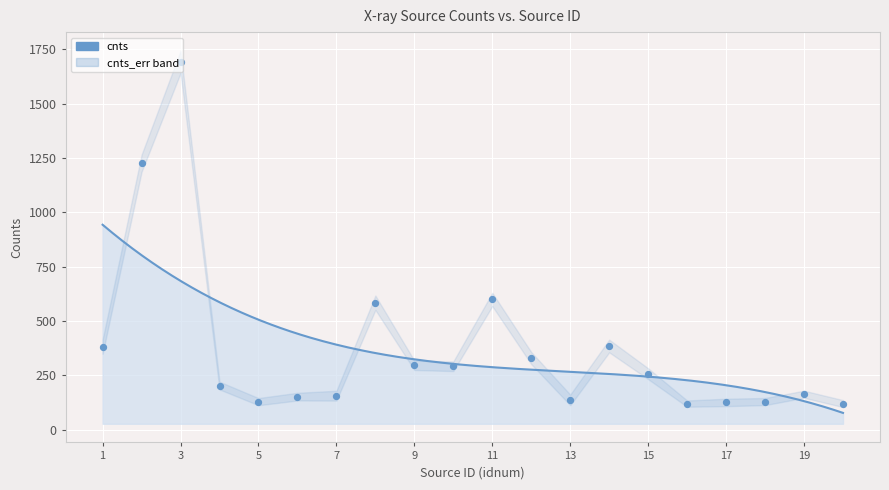

What is the ratio of the value at 11 to the value at 15?

2.3